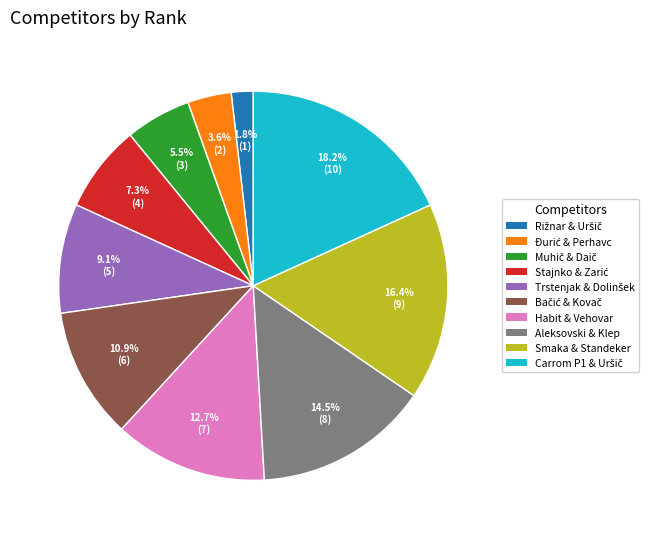

Is there a majority slice in this chart?

No